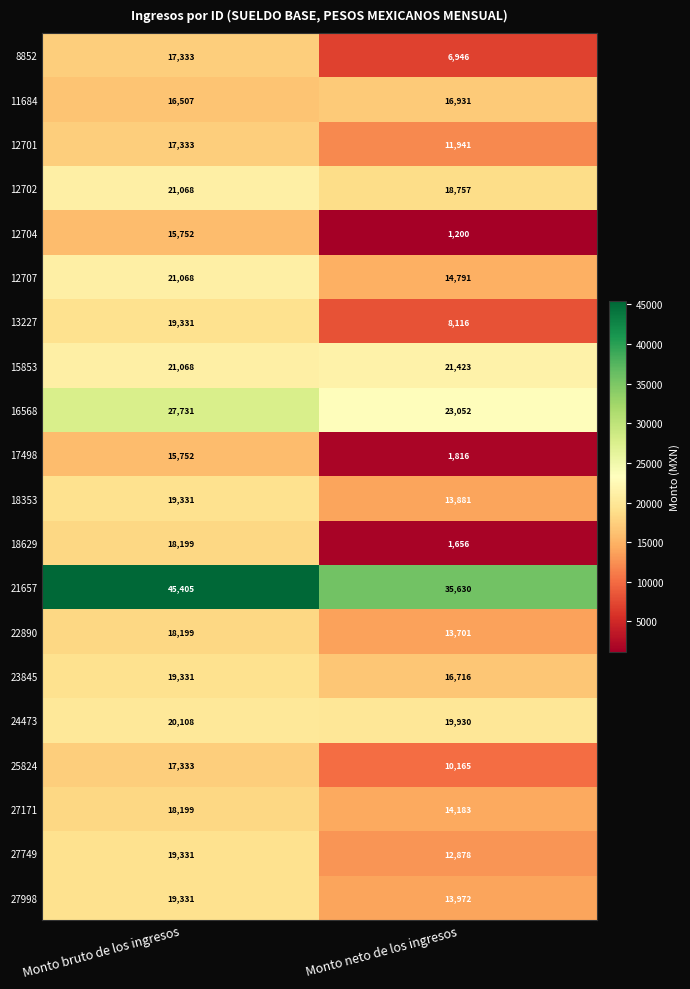

Rank the categories by 12702 value from lowest to highest.

Monto neto de los ingresos, Monto bruto de los ingresos